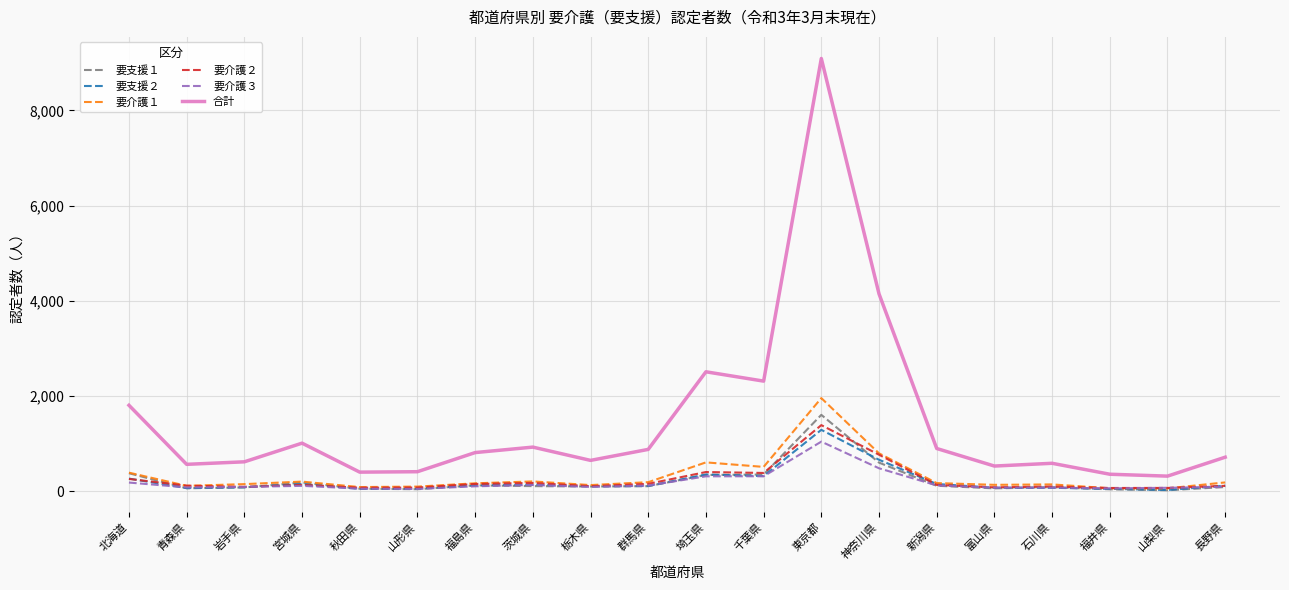

At which category is the sum across all series the highest?

東京都